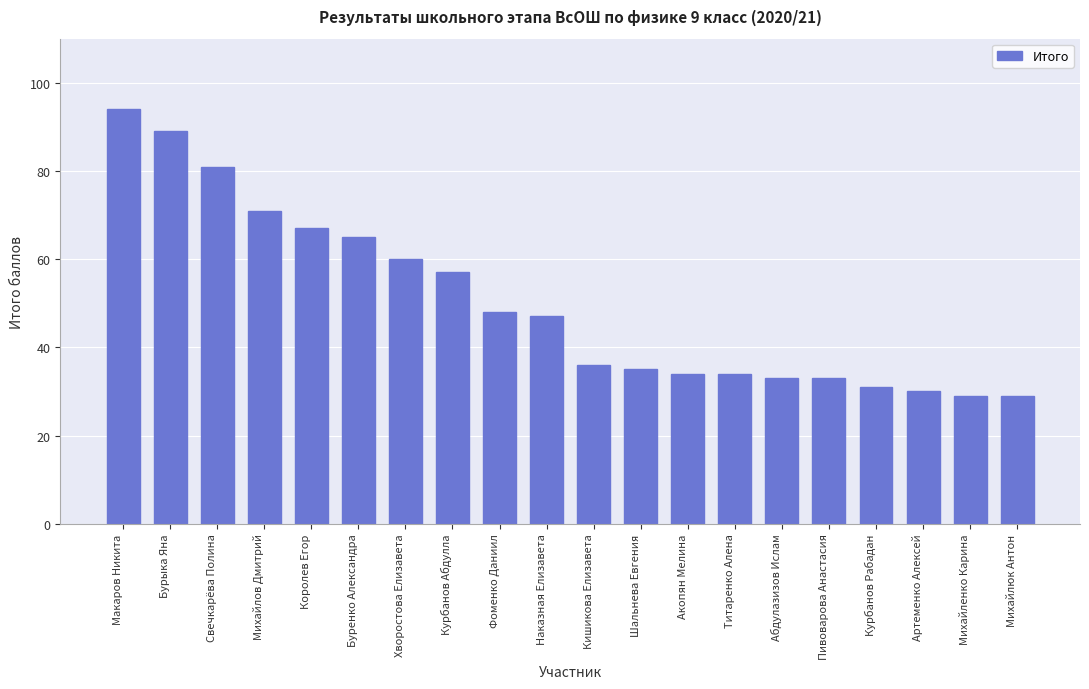

True or false: the data shows 80 at Хворостова Елизавета.

False